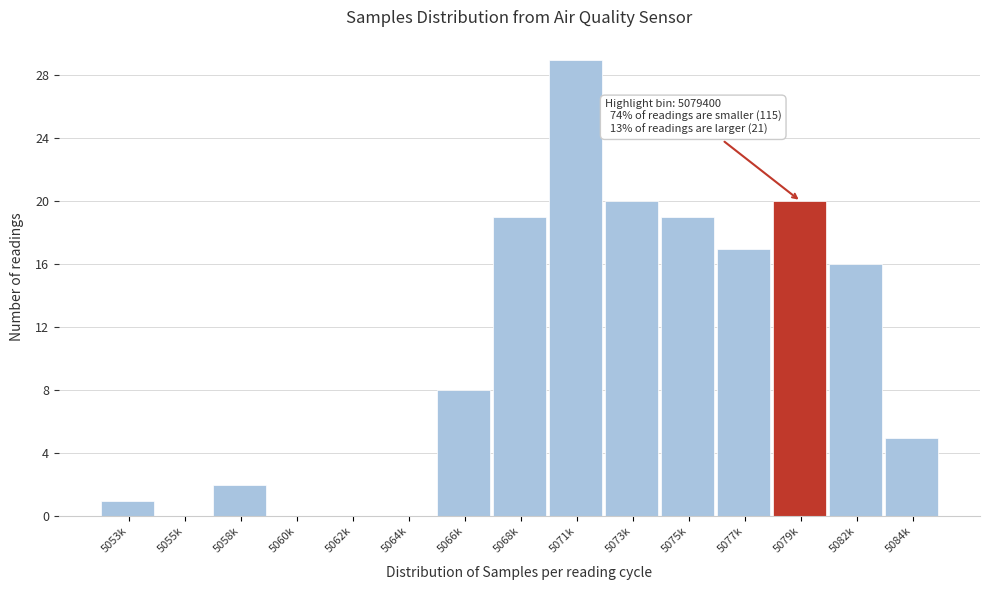

Reading left to right, extract all data points from this chart.

5053k=1	5055k=0	5058k=2	5060k=0	5062k=0	5064k=0	5066k=8	5068k=19	5071k=29	5073k=20	5075k=19	5077k=17	5079k=20	5082k=16	5084k=5